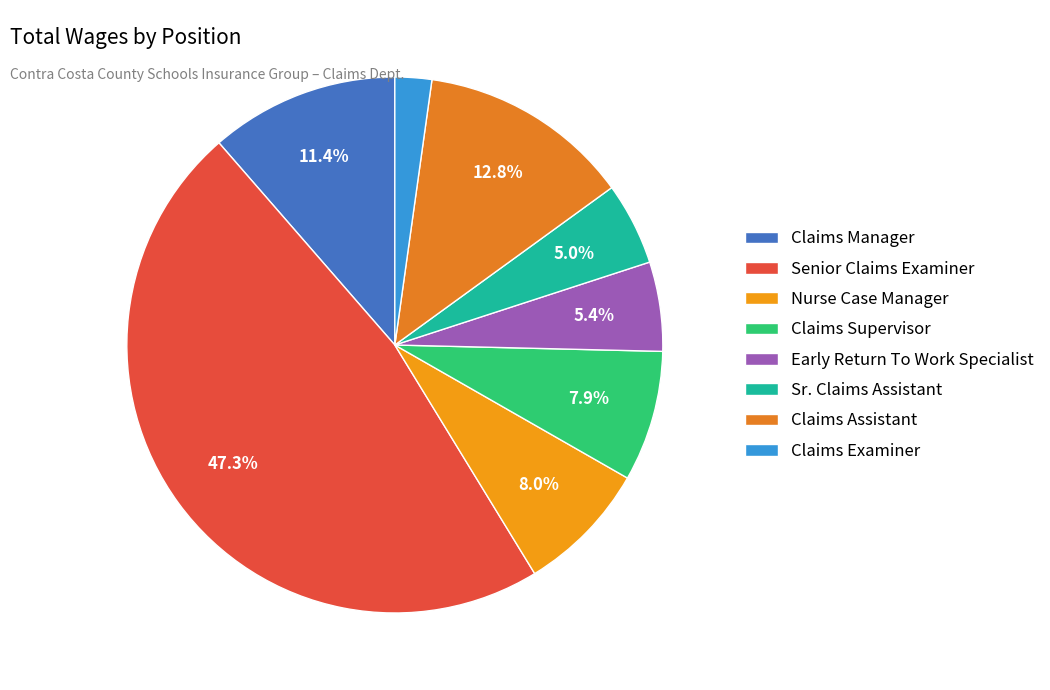

Between Sr. Claims Assistant and Claims Supervisor, which is larger?

Claims Supervisor